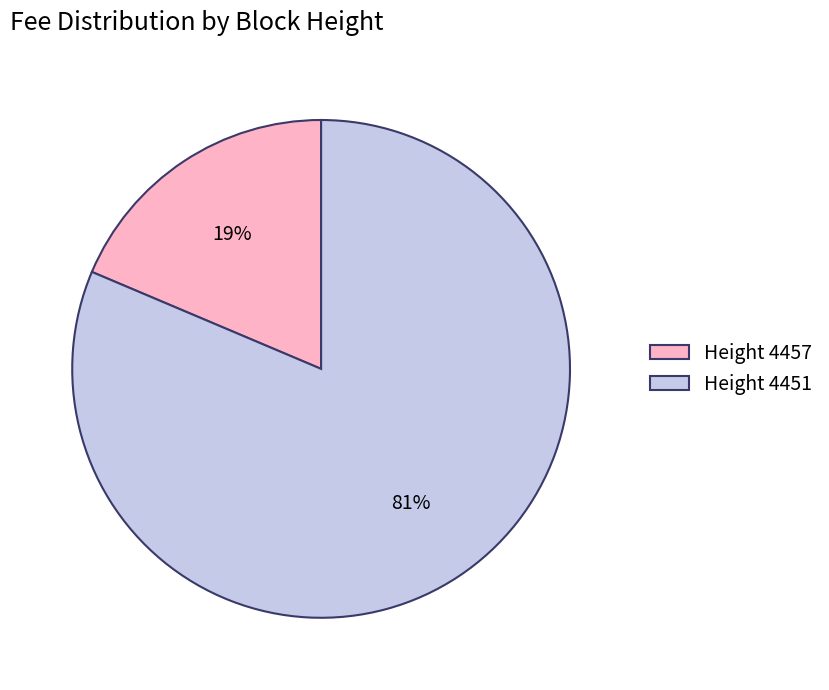

To the nearest percent, what is the average slice percentage?

50%